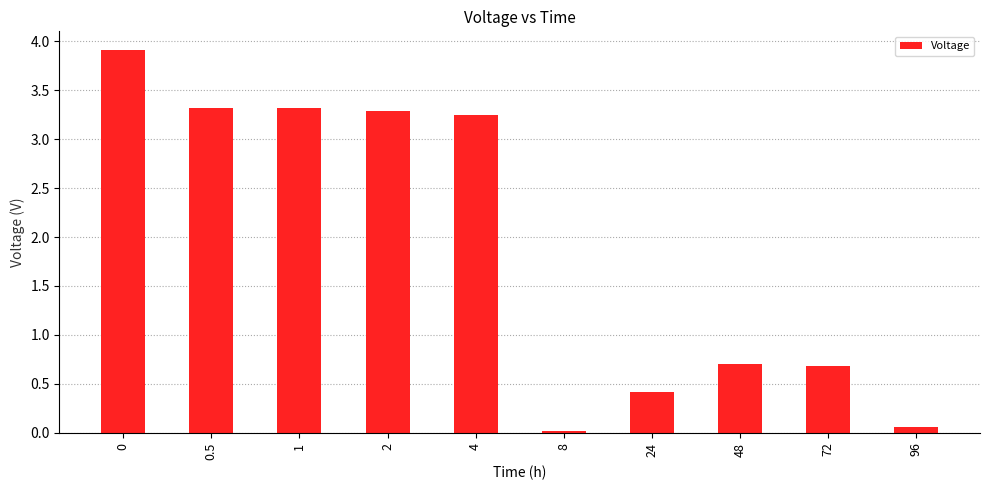

Is it true that the value at 24 is 0.6?

False